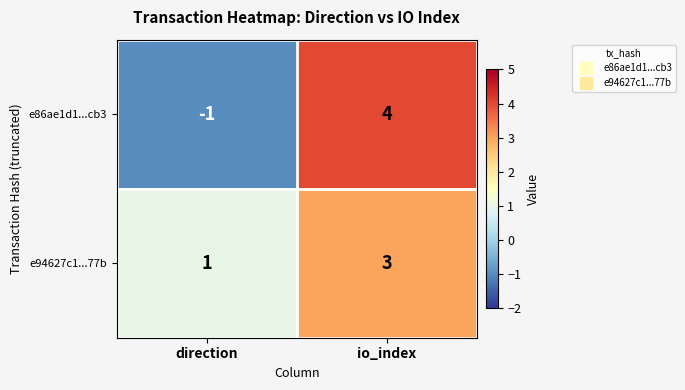

What is the greatest value displayed?

4